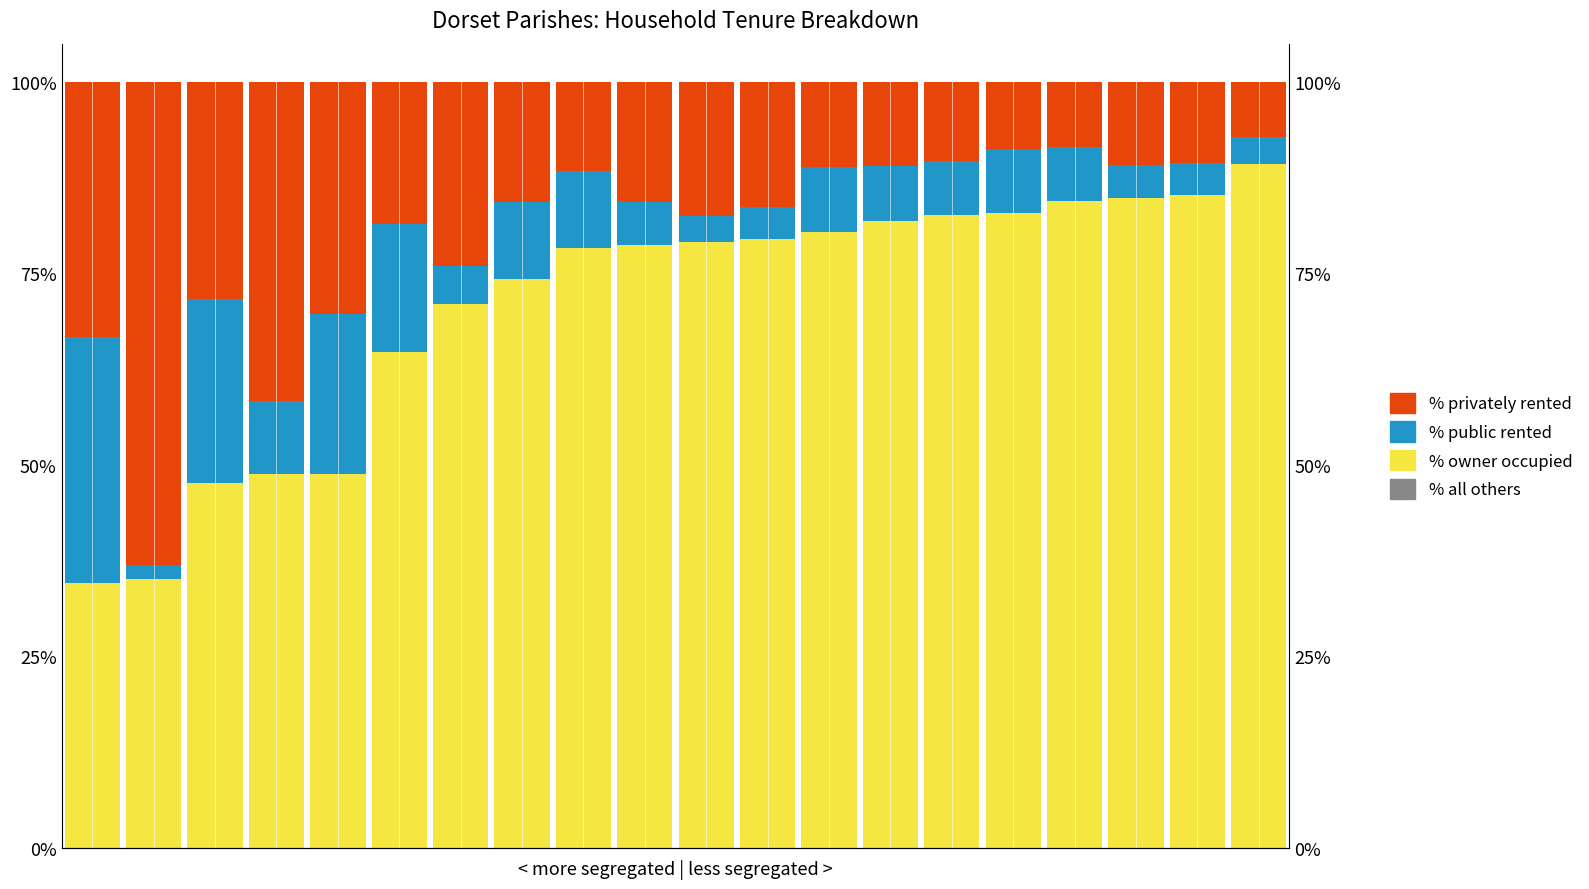

What is the spread (max minus min) of values at 9?

78.7